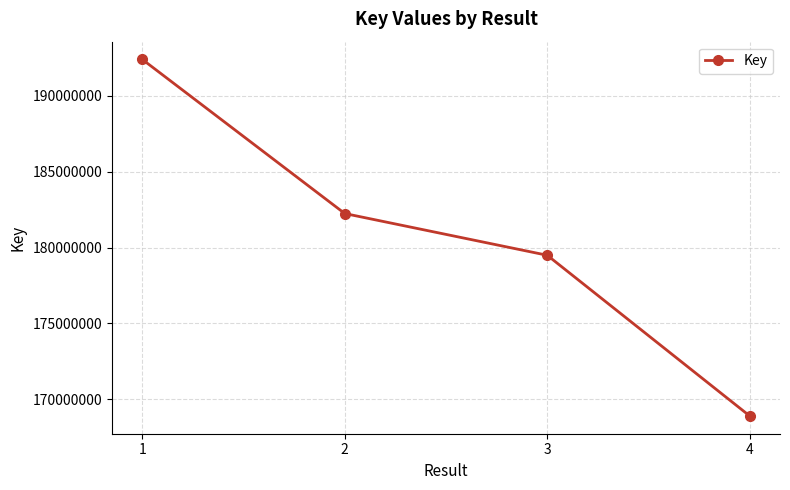

True or false: the data has more than 1 interior local peaks.

False